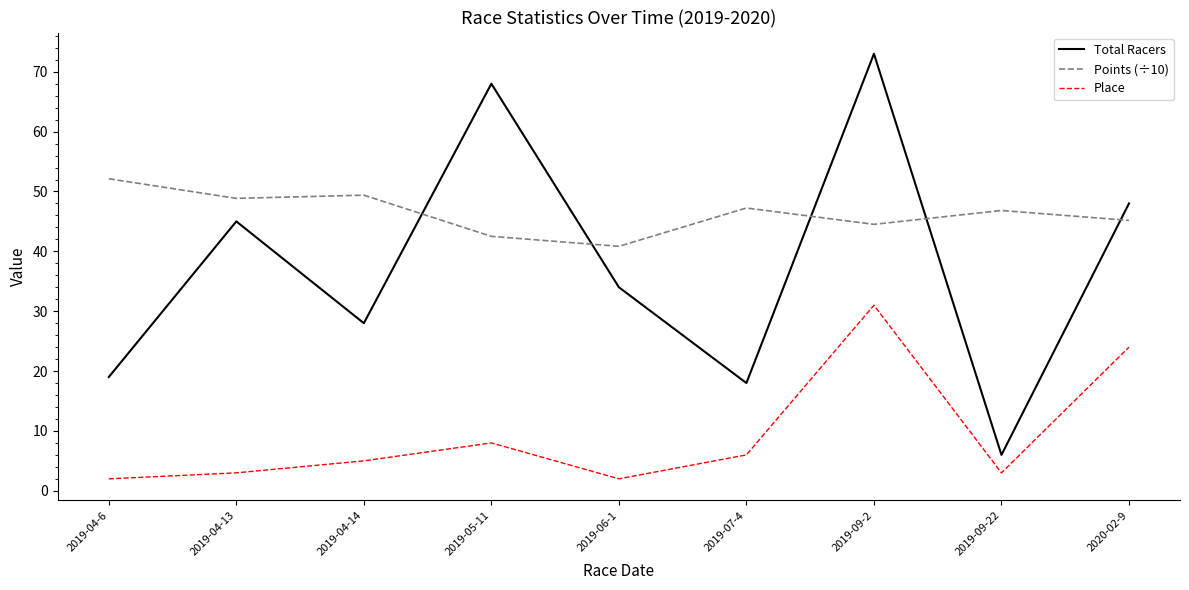

True or false: Points (÷10) has a value of 45.2 at 2020-02-9.

True